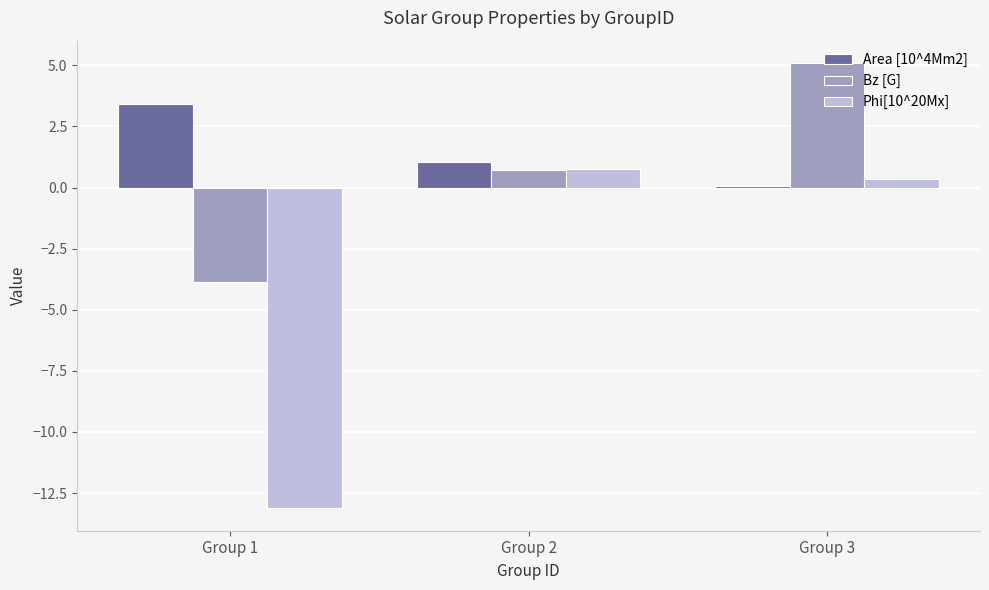

Which series changed the most between Group 2 and Group 3?

Bz [G]